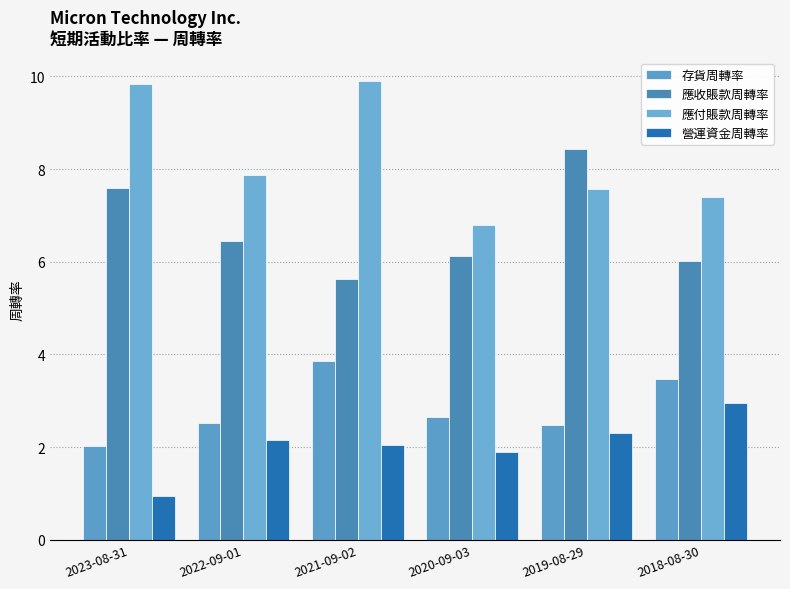

At how many categories does at least one series exceed 6?

6